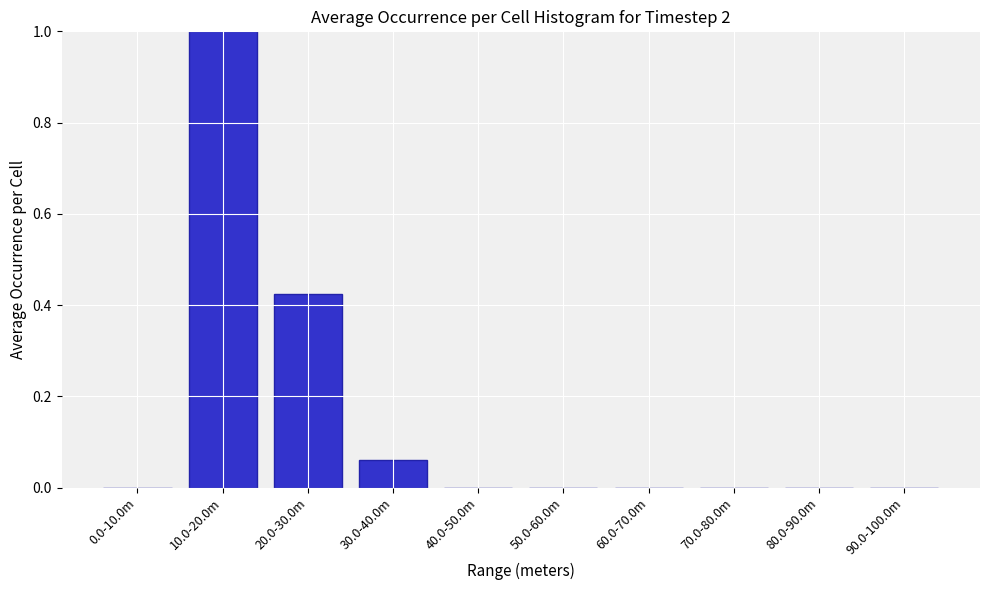

Which has a higher value, 70.0-80.0m or 20.0-30.0m?

20.0-30.0m